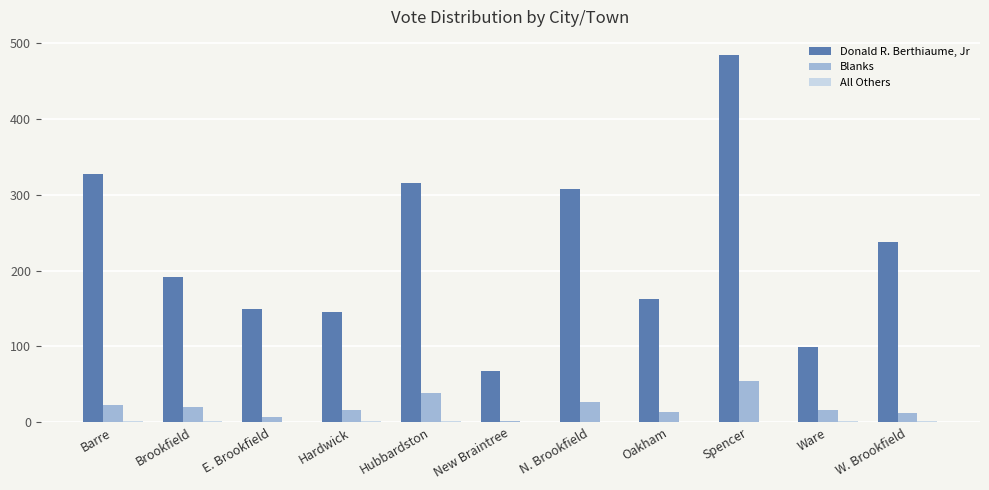

At which category is the sum across all series the highest?

Spencer